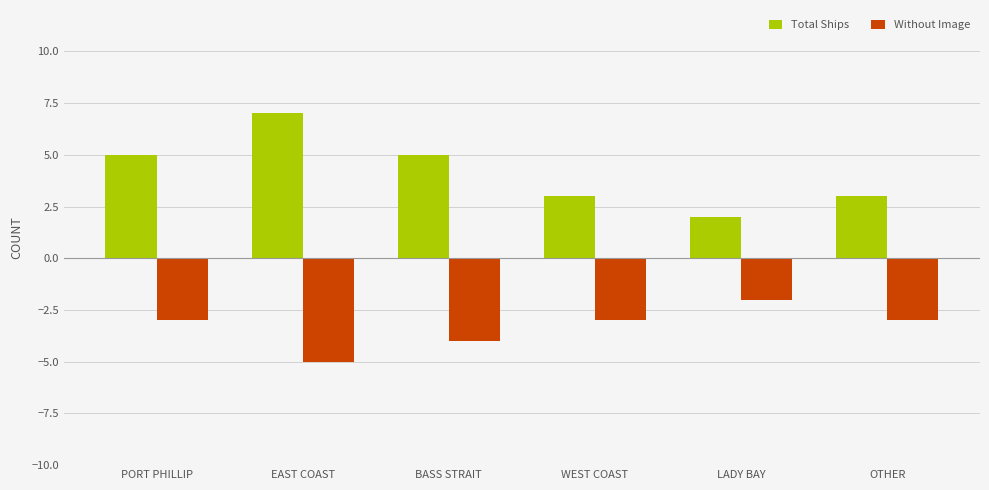

Reading left to right, what are all the values shown in this chart?

Total Ships: PORT PHILLIP=5	EAST COAST=7	BASS STRAIT=5	WEST COAST=3	LADY BAY=2	OTHER=3
Without Image: PORT PHILLIP=-3	EAST COAST=-5	BASS STRAIT=-4	WEST COAST=-3	LADY BAY=-2	OTHER=-3